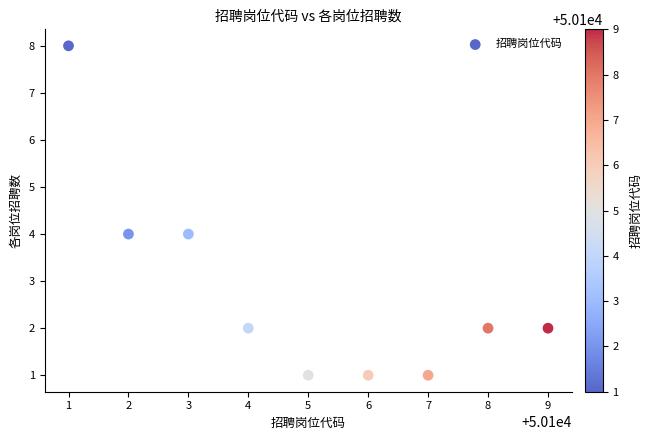

What is the range of X values (max minus min)?

8